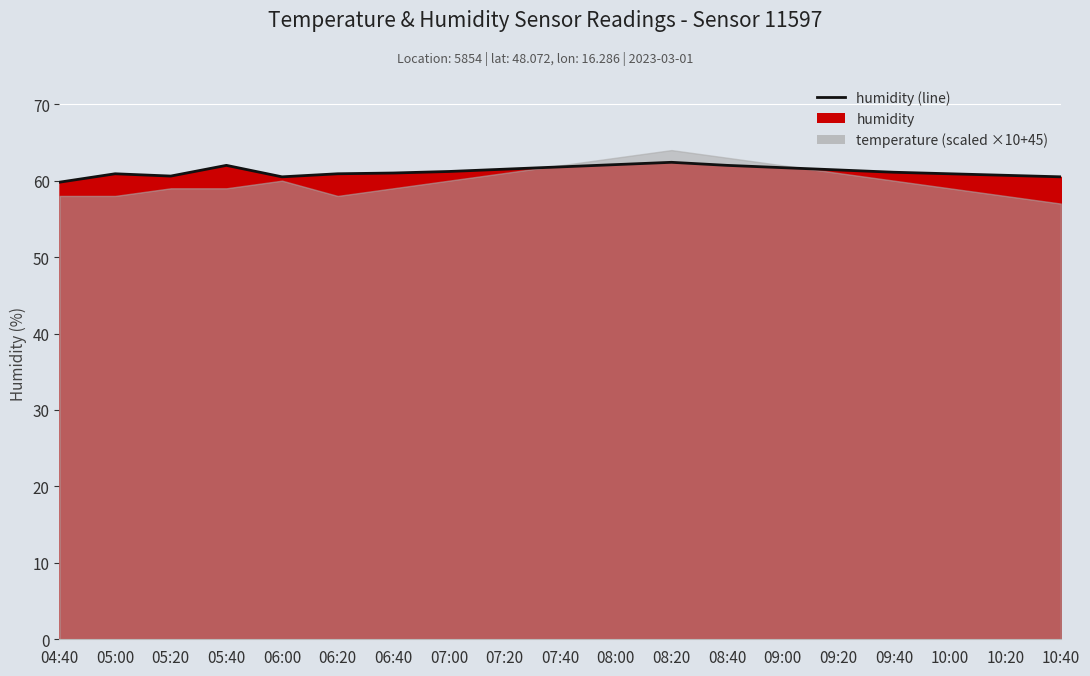

Reading left to right, extract all data points from this chart.

04:40=59.8	05:00=60.9	05:20=60.6	05:40=62.0	06:00=60.5	06:20=60.9	06:40=61.0	07:00=61.2	07:20=61.5	07:40=61.8	08:00=62.1	08:20=62.4	08:40=62.0	09:00=61.7	09:20=61.4	09:40=61.1	10:00=60.9	10:20=60.7	10:40=60.5